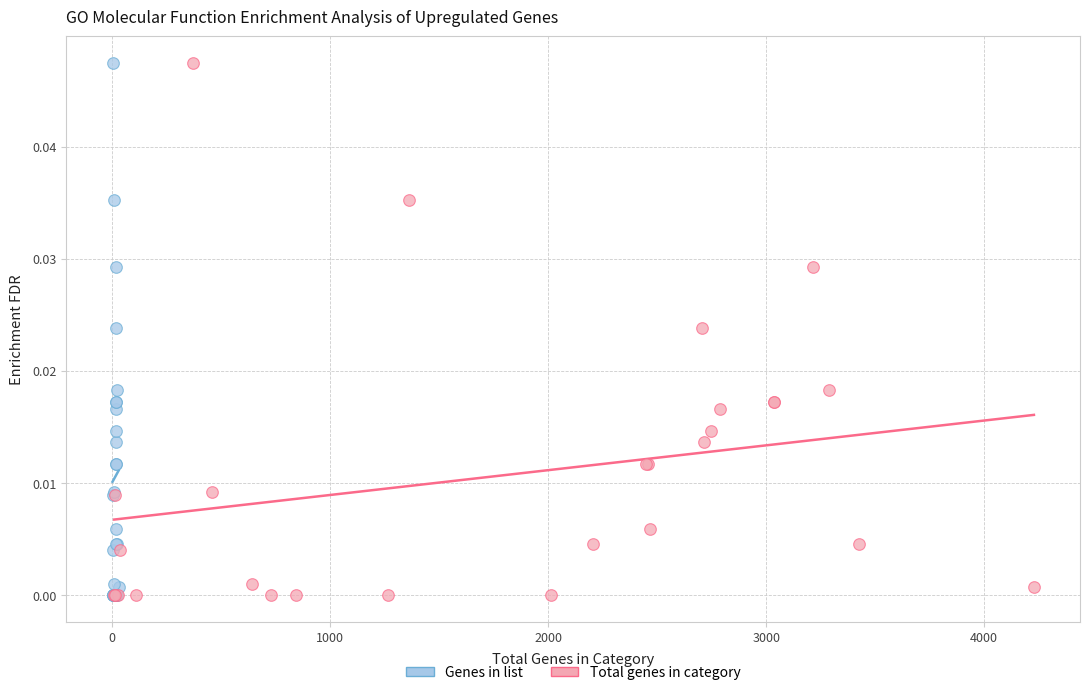

What are all the series names shown in the legend?

Genes in list, Total genes in category